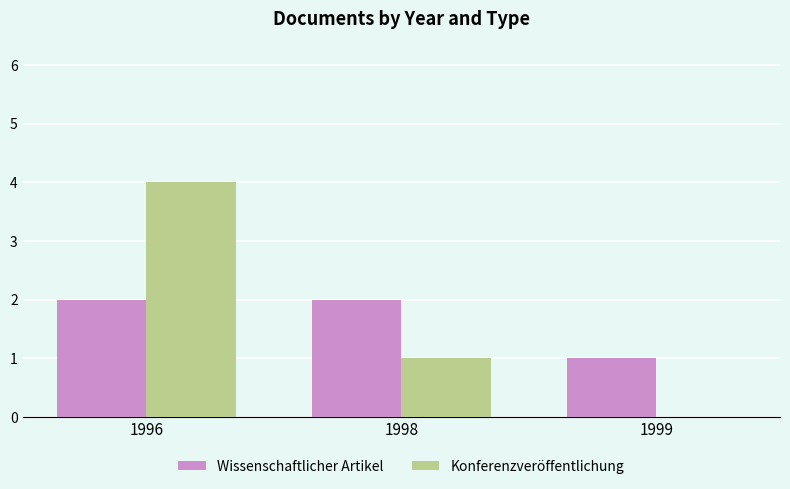

Reading left to right, transcribe all the data shown in this chart.

Wissenschaftlicher Artikel: 1996=2	1998=2	1999=1
Konferenzveröffentlichung: 1996=4	1998=1	1999=0